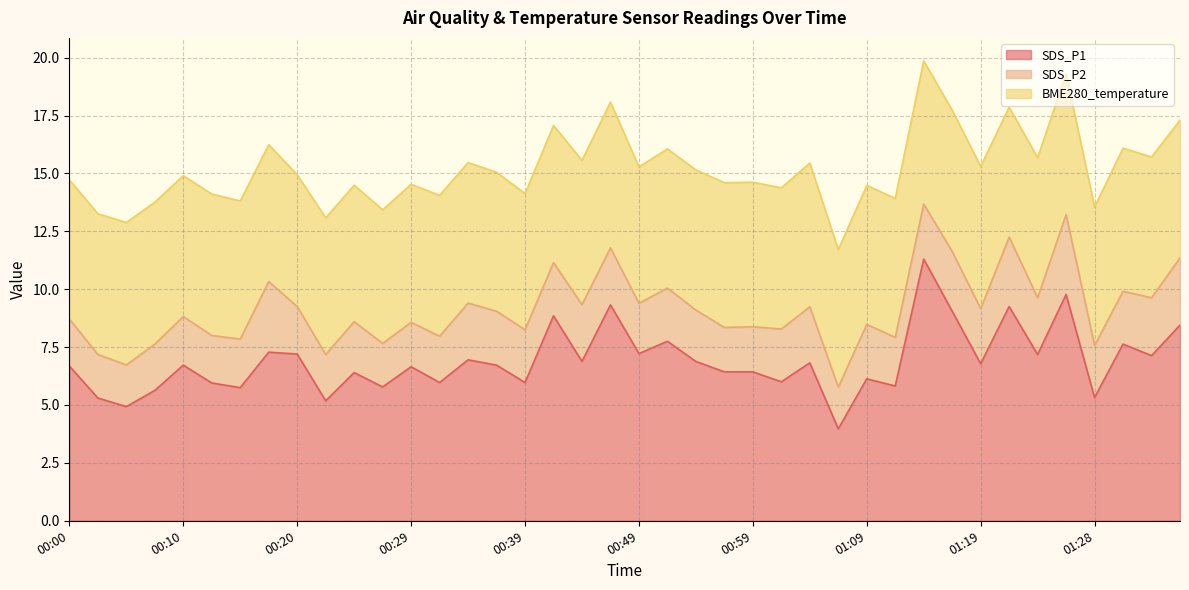

What is the difference between the maximum and minimum values in the SDS_P1 series?

7.3